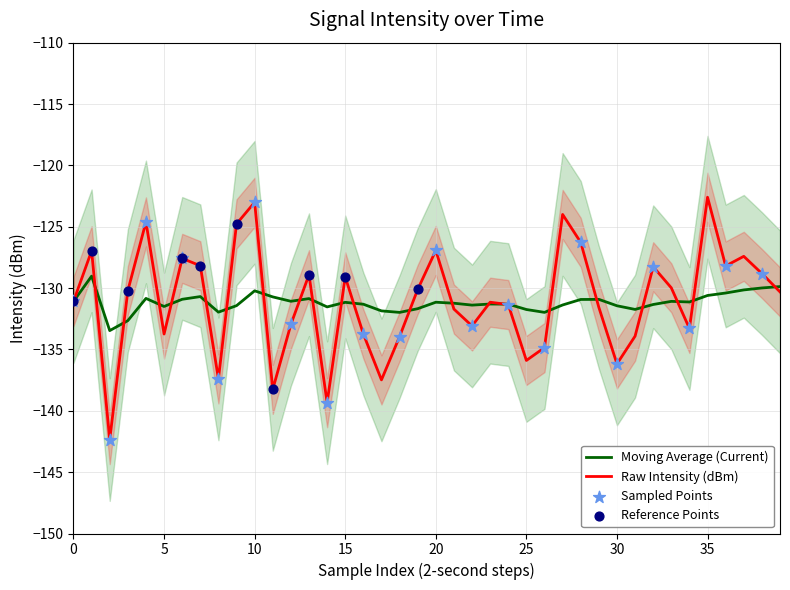

Which series has the largest Y range (max minus min)?

intensity(dBm)